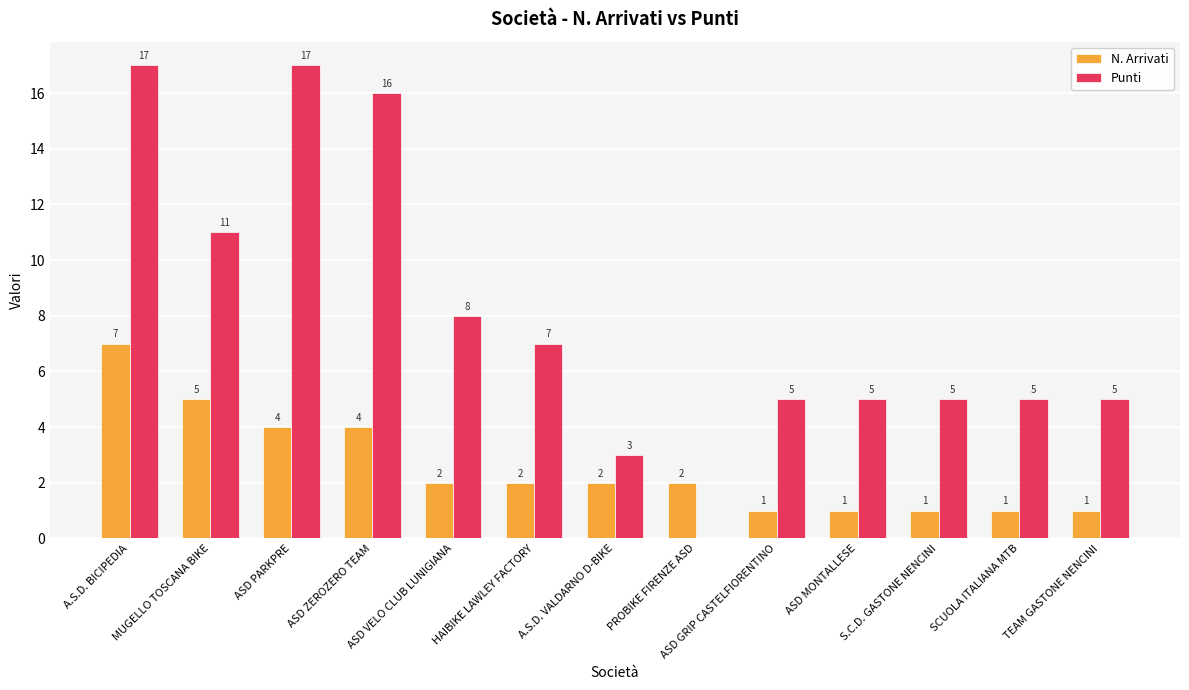

What value does the N. Arrivati series have at A.S.D. VALDARNO D-BIKE?

2